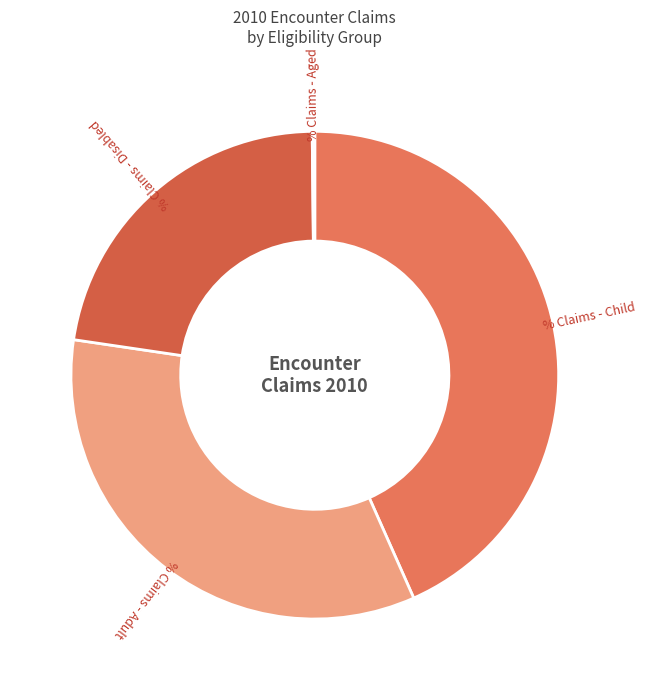

Is % Claims - Adult the majority of the pie?

No